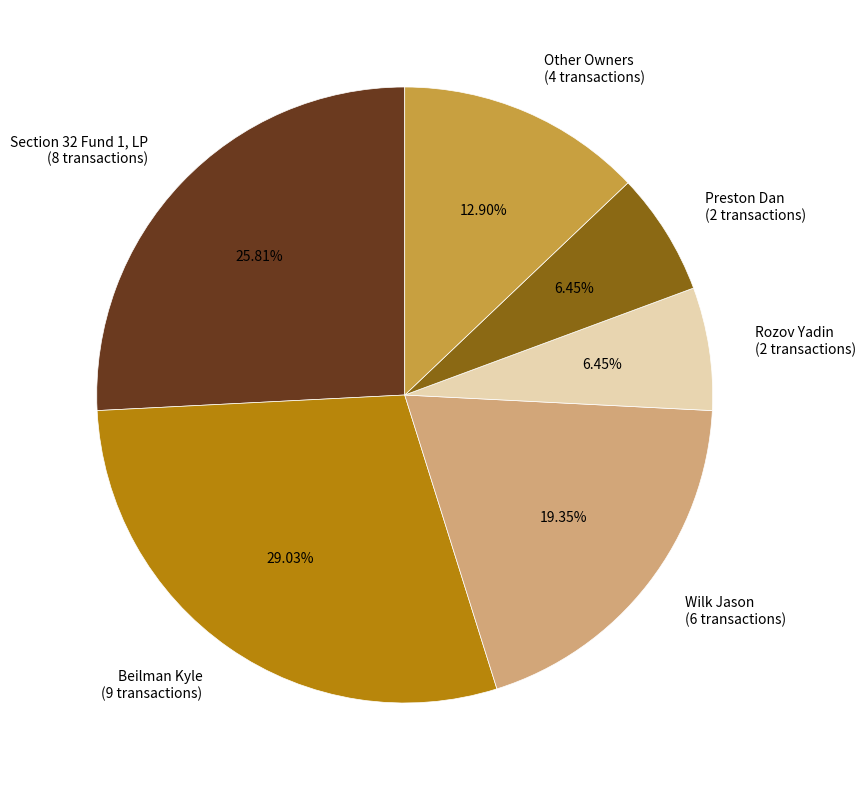

Combined, do Beilman Kyle and Preston Dan account for over 50%?

No